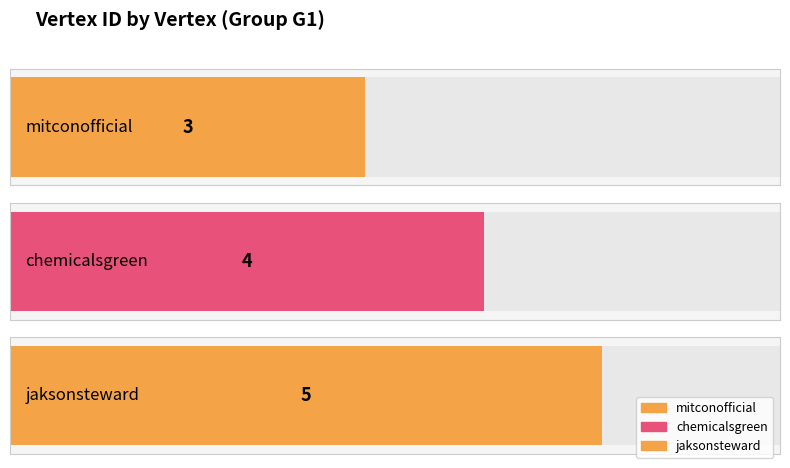

At which label does the data first exceed 4?

jaksonsteward